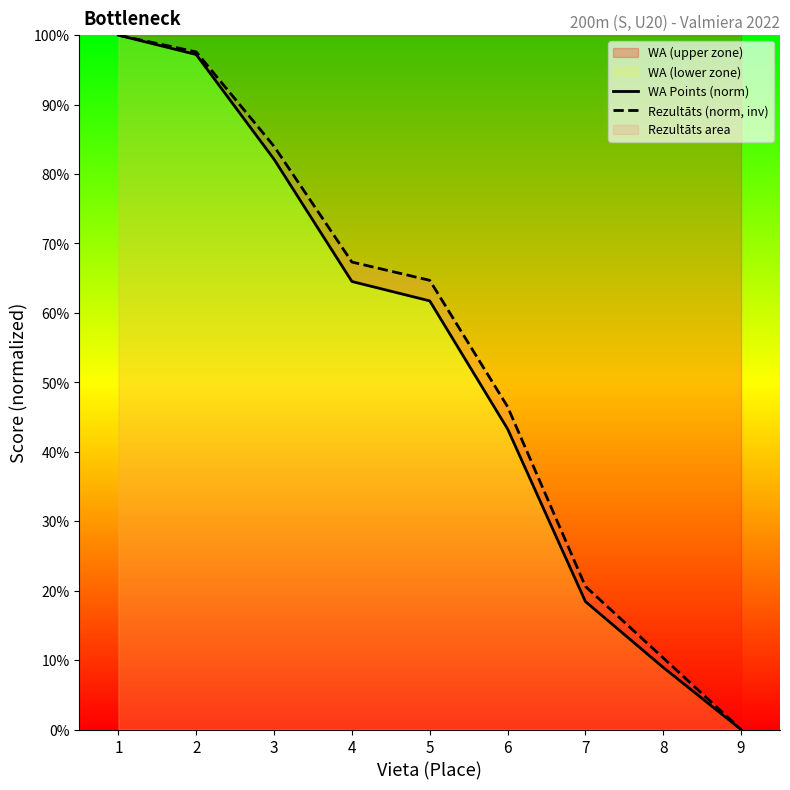

Does the chart display data point markers on the line(s)?

No